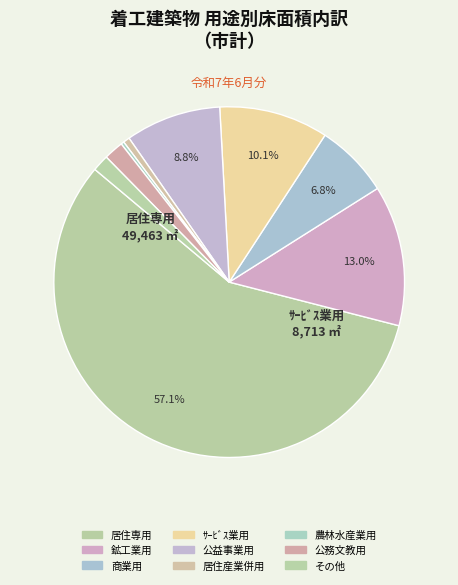

Which category has the smallest portion of the pie?

農林水産業用